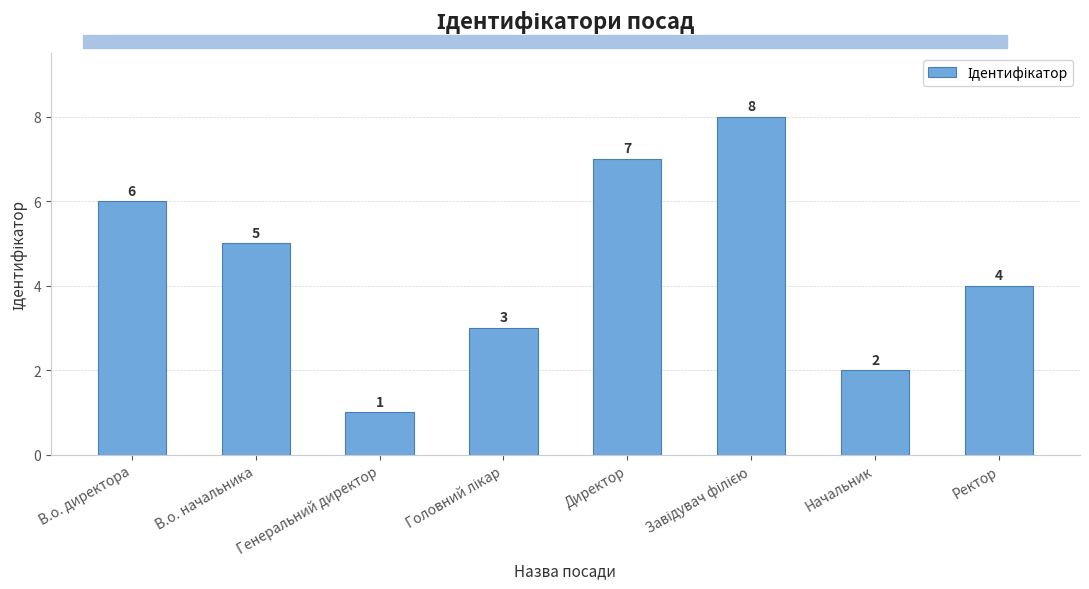

Where is the data nearest to the value 4?

Ректор